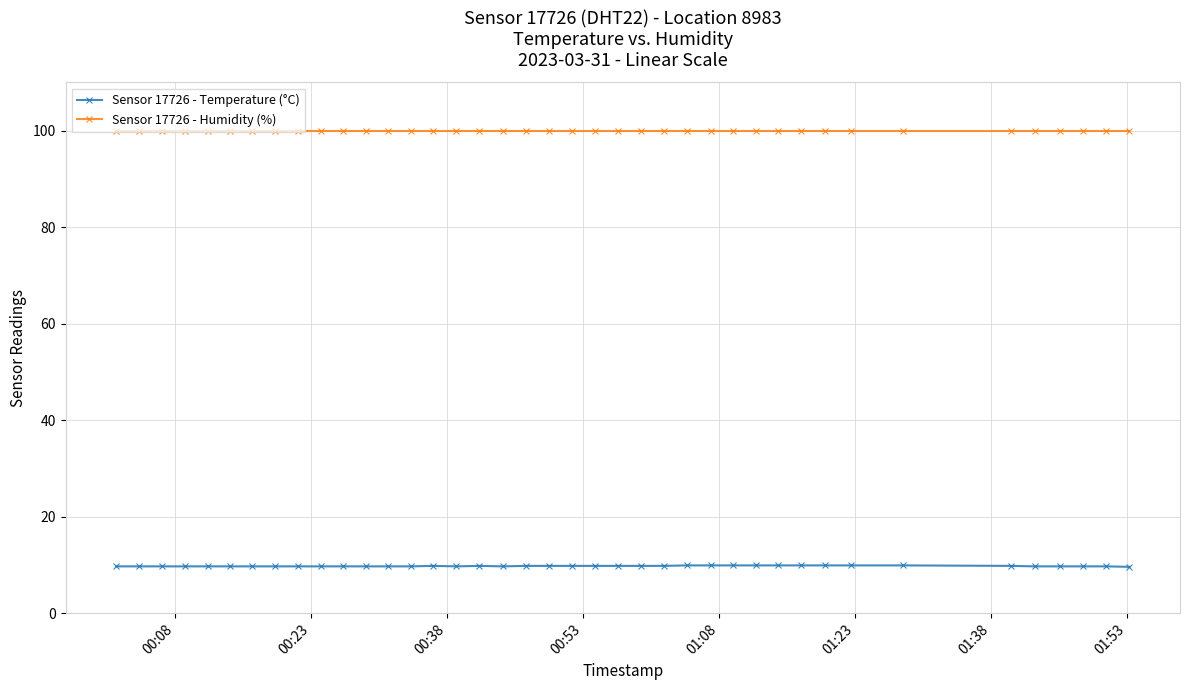

How many lines are shown in the chart?

2